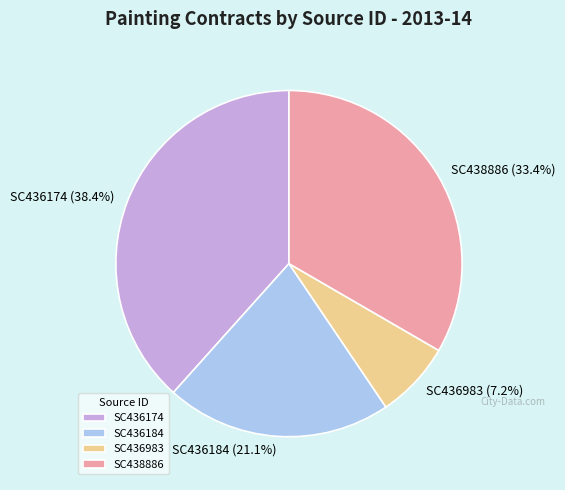

How many slices are in this pie chart?

4